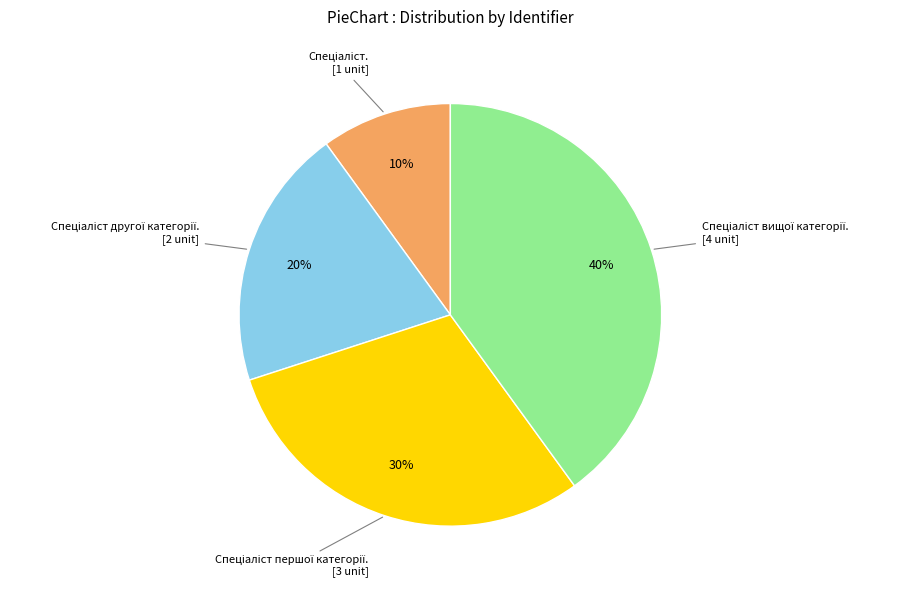

Is there any slice that represents more than half of the pie?

No